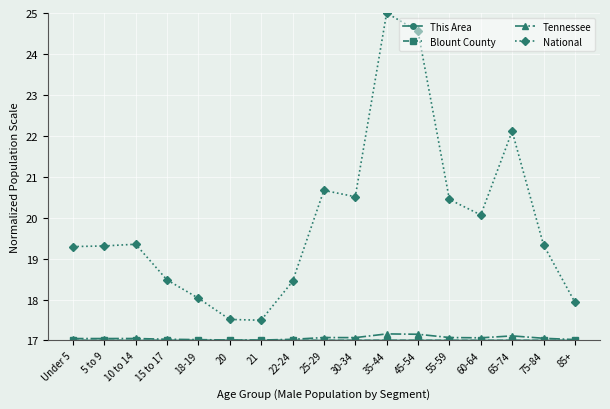

True or false: National and Tennessee cross at least once.

False